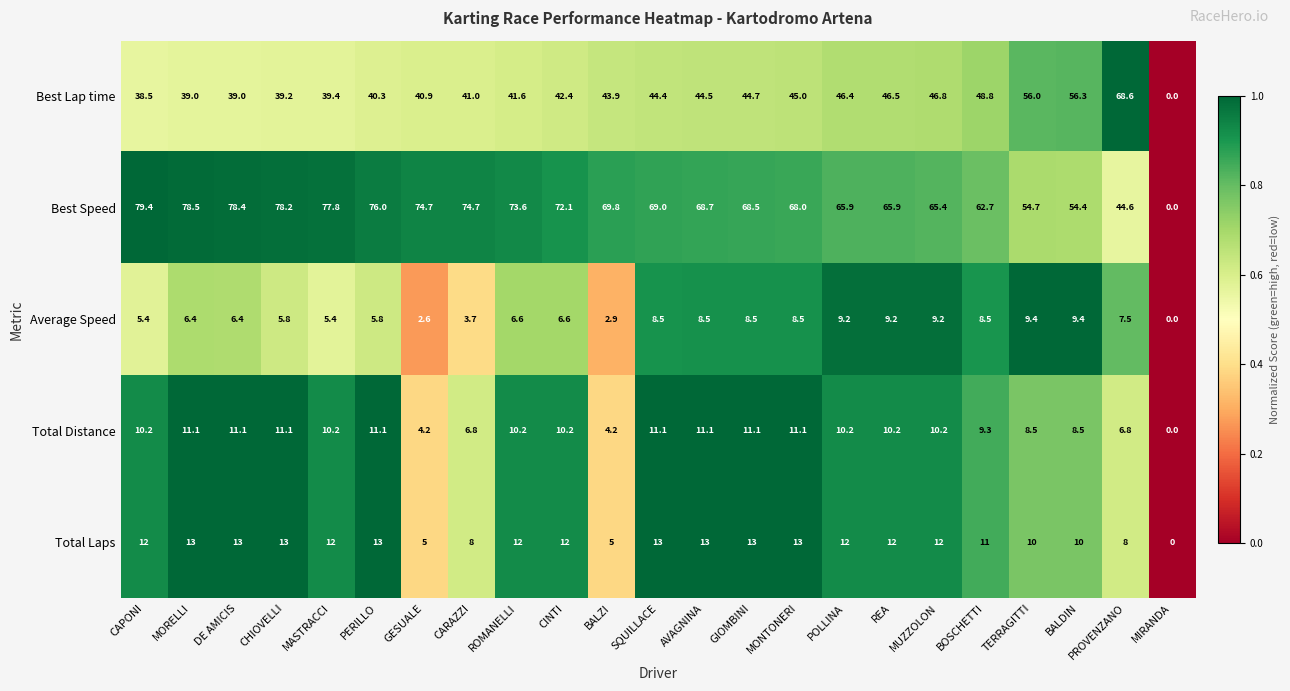

What is the maximum value shown in the chart?

79.4